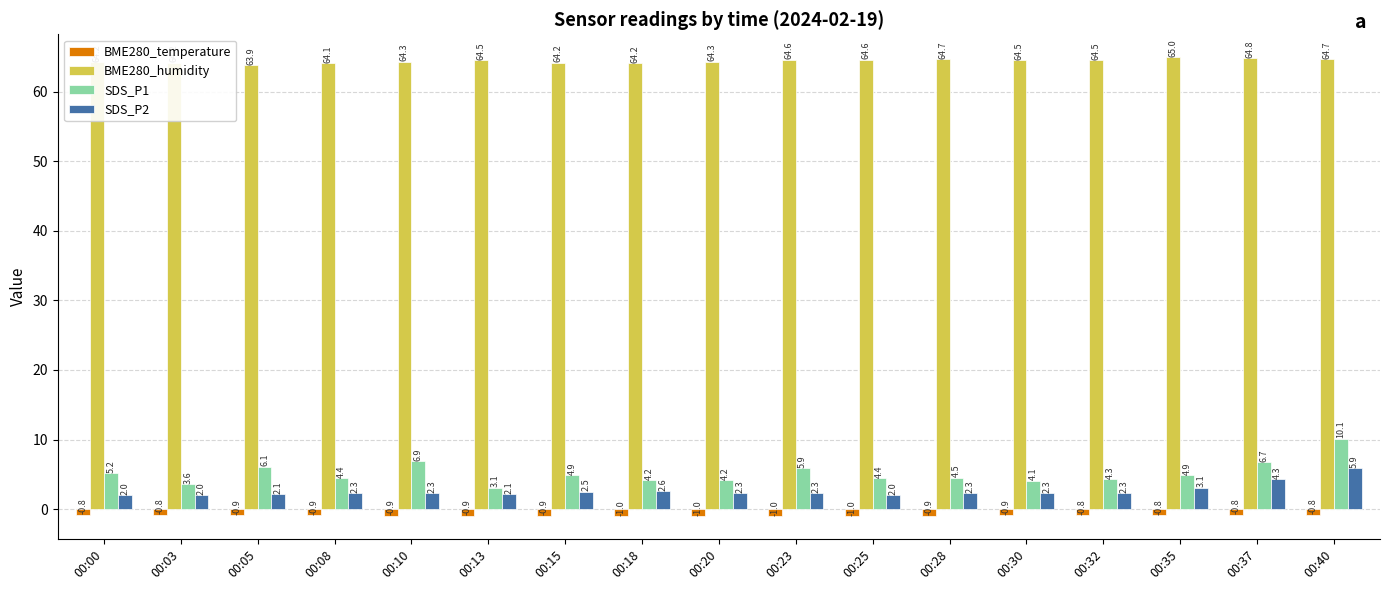

How many data points does each series have?

17